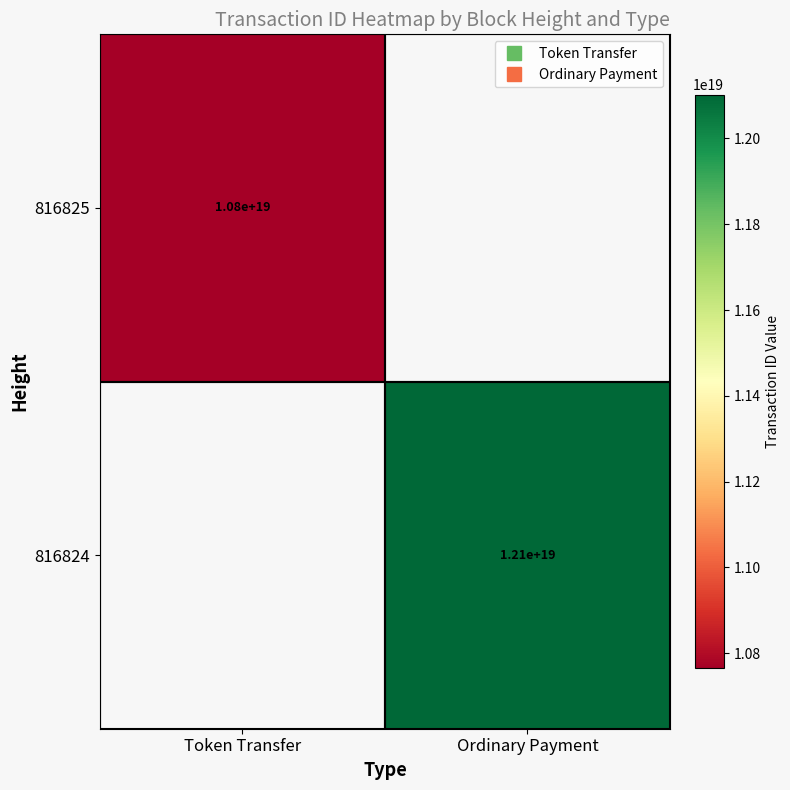

At how many categories does at least one series exceed 12033362653903067136?

1